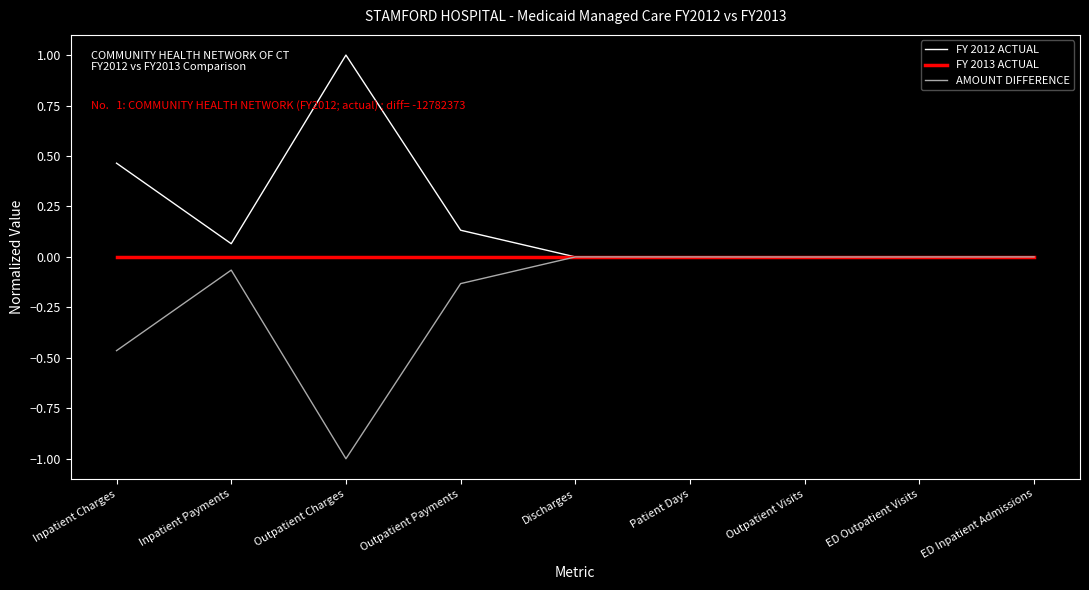

The FY 2012 ACTUAL series shows 1.7 at Outpatient Charges. True or false?

False